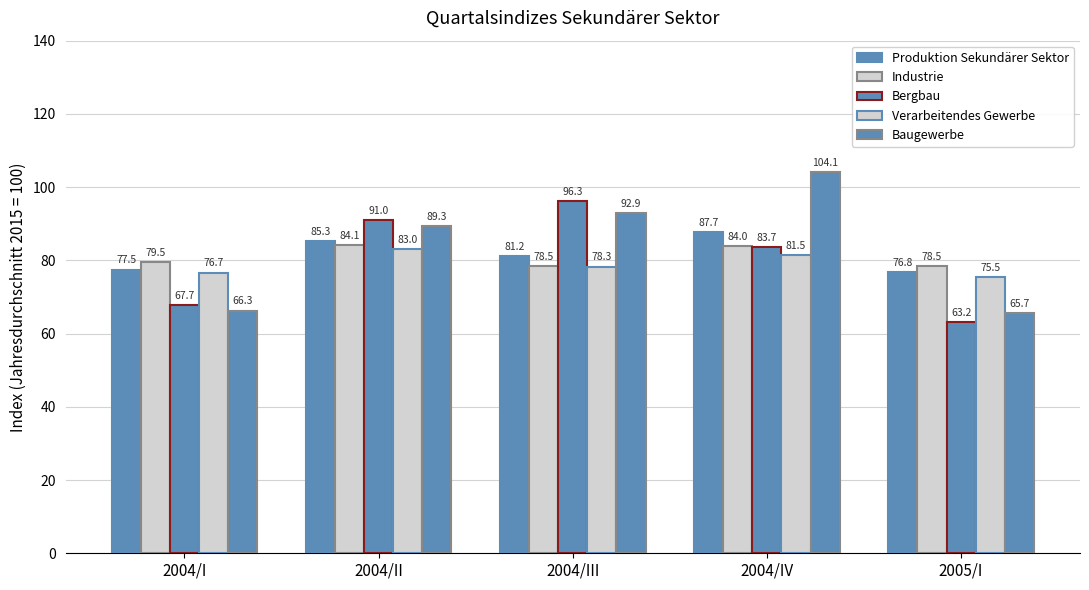

Reading right to left, what are all the values shown in this chart?

Produktion Sekundärer Sektor: 2005/I=76.8	2004/IV=87.7	2004/III=81.2	2004/II=85.3	2004/I=77.5
Industrie: 2005/I=78.5	2004/IV=84.0	2004/III=78.5	2004/II=84.1	2004/I=79.5
Bergbau: 2005/I=63.2	2004/IV=83.7	2004/III=96.3	2004/II=91.0	2004/I=67.7
Verarbeitendes Gewerbe: 2005/I=75.5	2004/IV=81.5	2004/III=78.3	2004/II=83.0	2004/I=76.7
Baugewerbe: 2005/I=65.7	2004/IV=104.1	2004/III=92.9	2004/II=89.3	2004/I=66.3